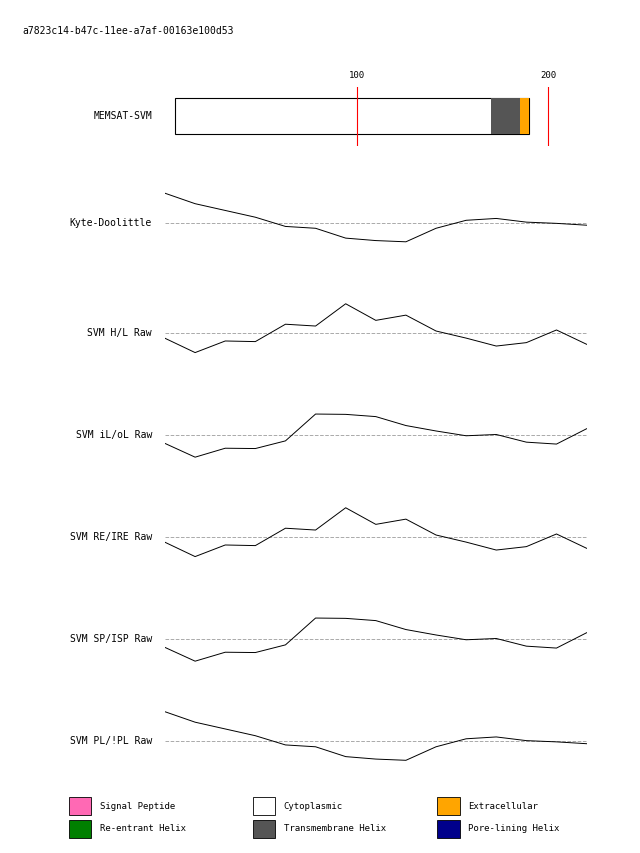

List the series in order of their peak value, lowest first.

SVM SP/ISP Raw, SVM iL/oL Raw, SVM RE/IRE Raw, SVM H/L Raw, Kyte-Doolittle, SVM PL/!PL Raw